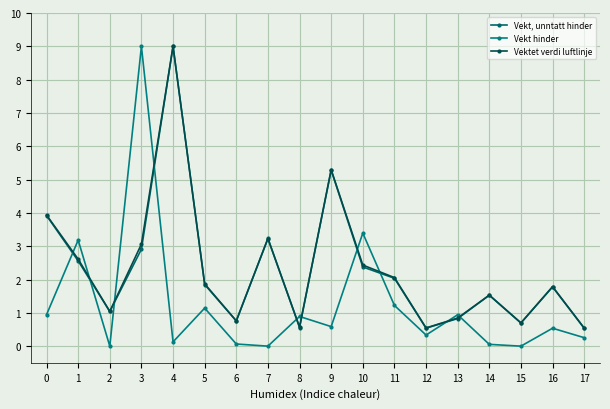

List the labels in order of Vektet verdi luftlinje value, smallest first.

17, 12, 8, 15, 6, 13, 2, 14, 16, 5, 11, 10, 1, 3, 7, 0, 9, 4